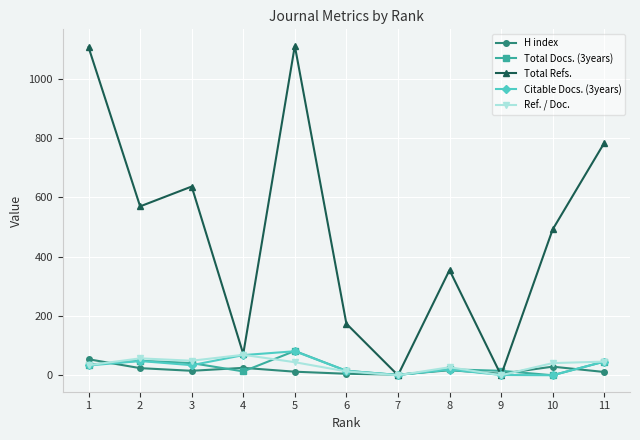

How many values in the Total Refs. series are below 492?

5